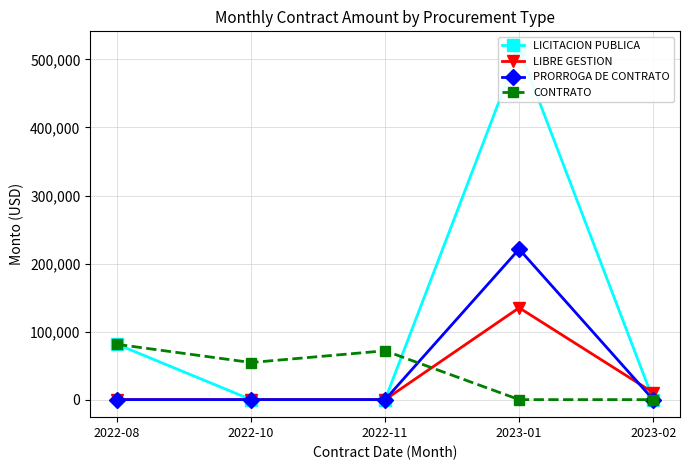

What position from the left is 2023-02?

5